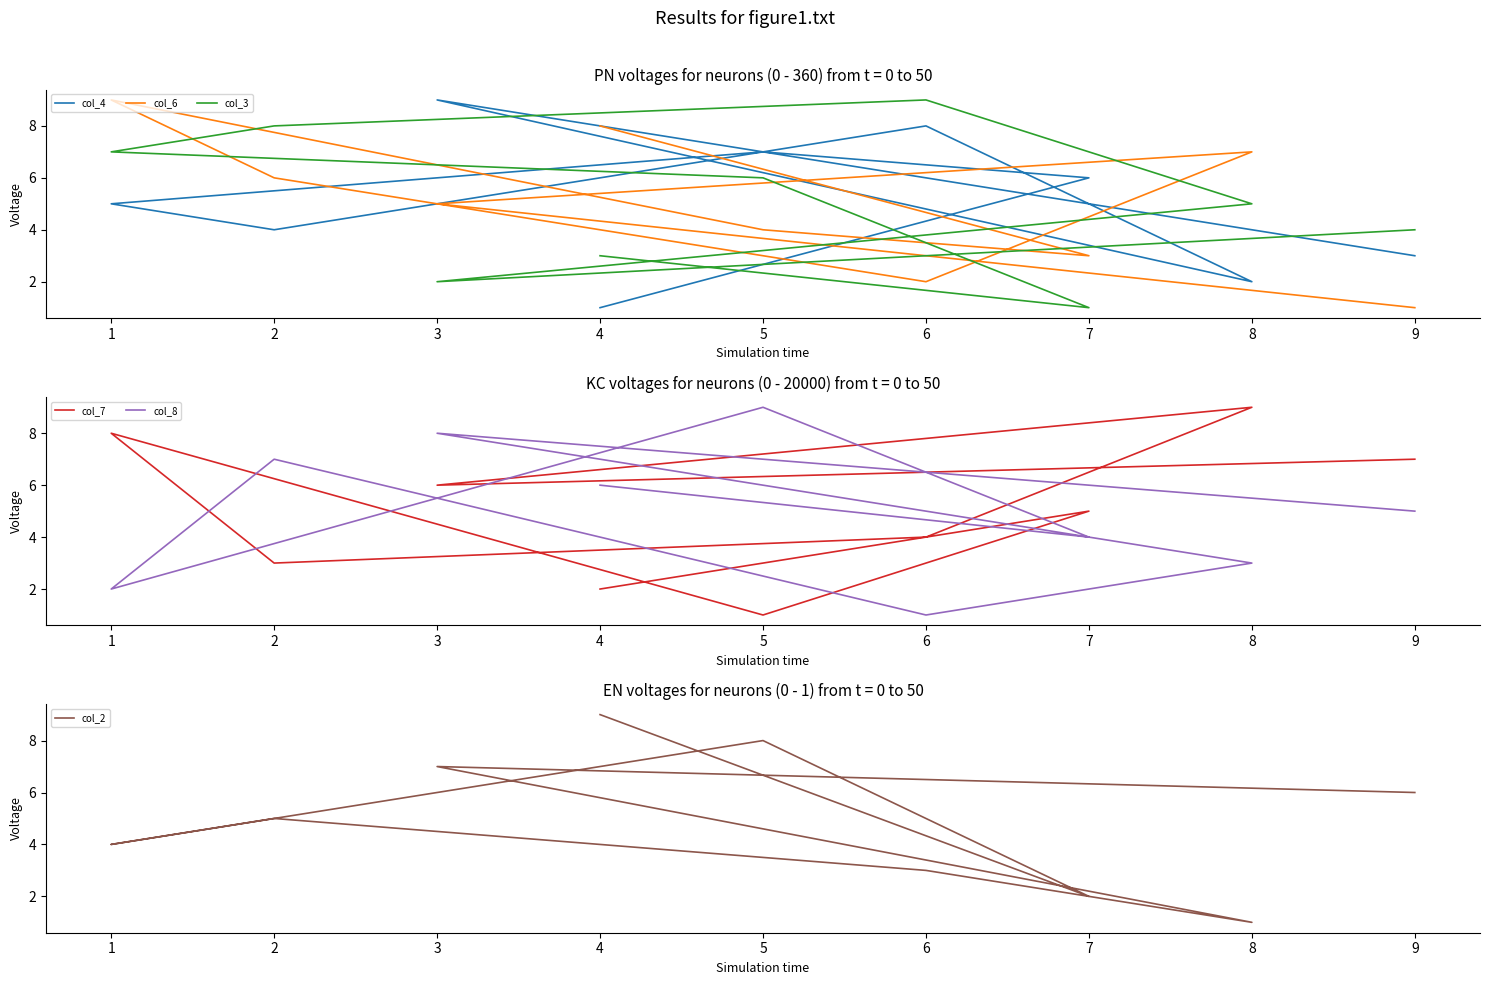

In col_6, how many points are higher than both neighbors (excluding endpoints)?

2